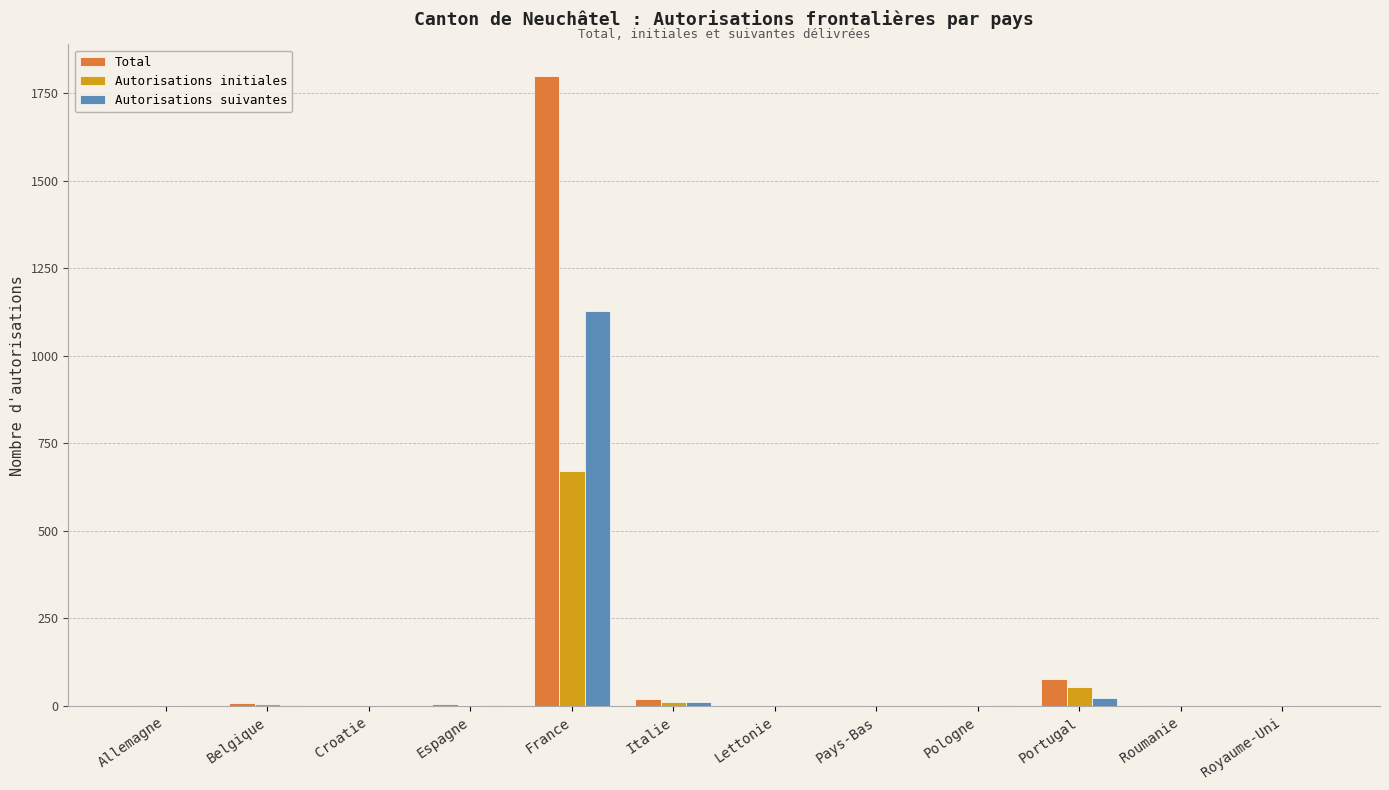

Is the value of Autorisations suivantes at Pays-Bas greater than the value of Autorisations initiales at France?

No